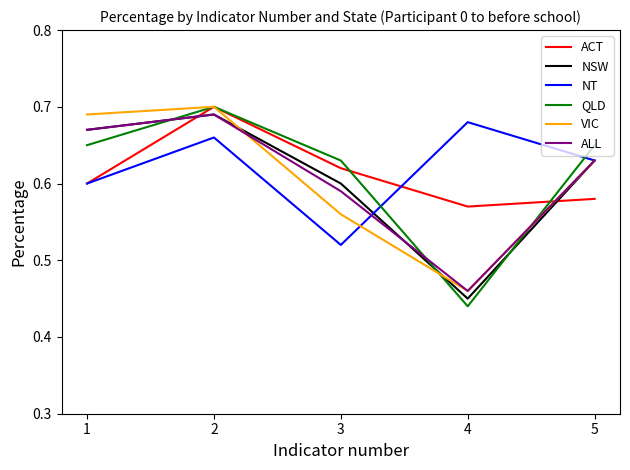

True or false: ALL and VIC intersect in this chart.

True